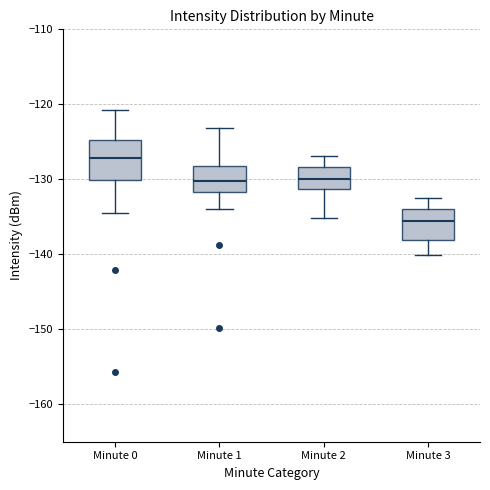

Reading left to right, read every box against the y-axis: the position of its median line, the range the box covers, and the ends of its whiskers. The values are not printed on the chart, so give them approximately, as read against the axis.

Minute 0: median -127, box -130 to -125, whiskers -135 to -121
Minute 1: median -130, box -132 to -128, whiskers -134 to -123
Minute 2: median -130, box -131 to -128, whiskers -135 to -127
Minute 3: median -136, box -138 to -134, whiskers -140 to -132